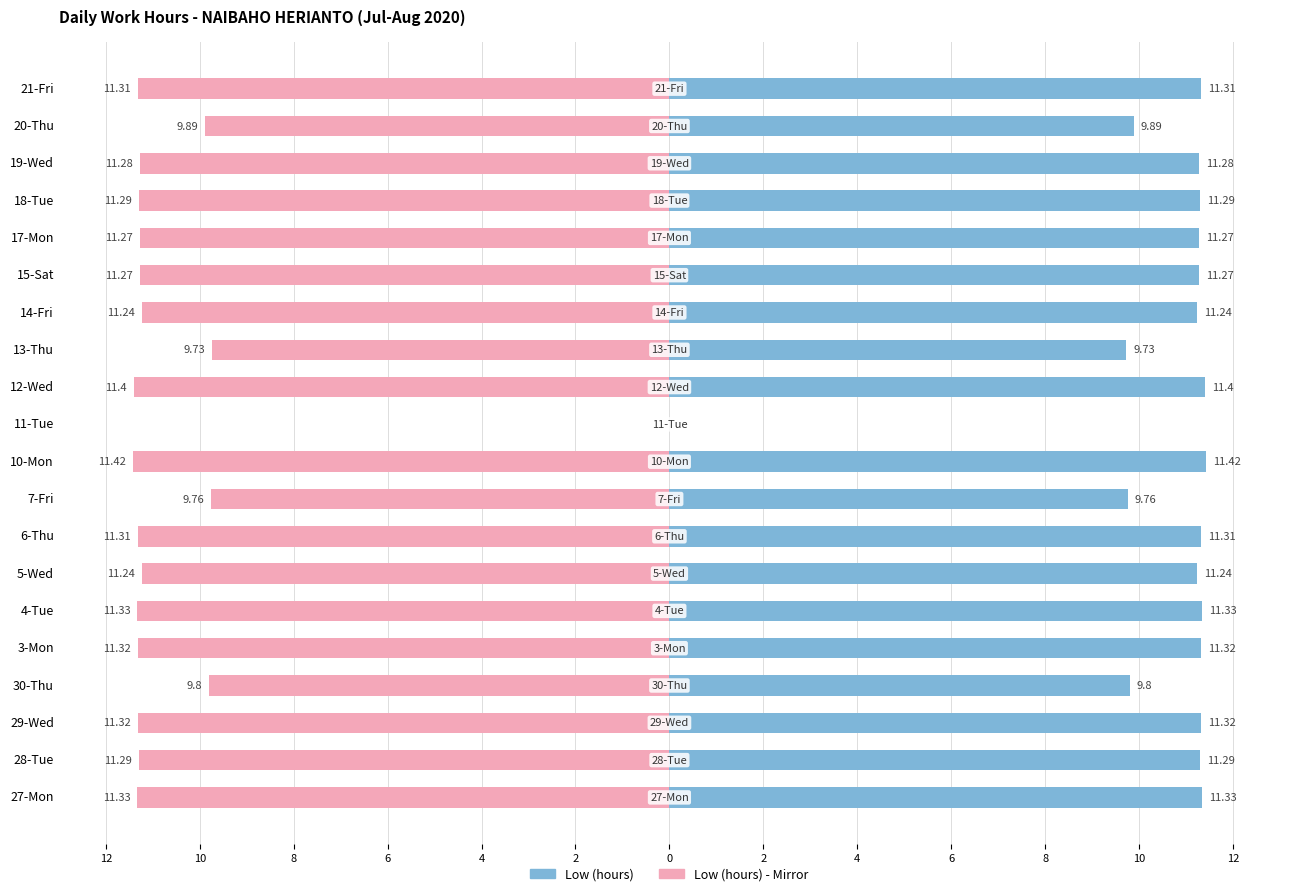

How many values in Low (hours) are above zero?

19